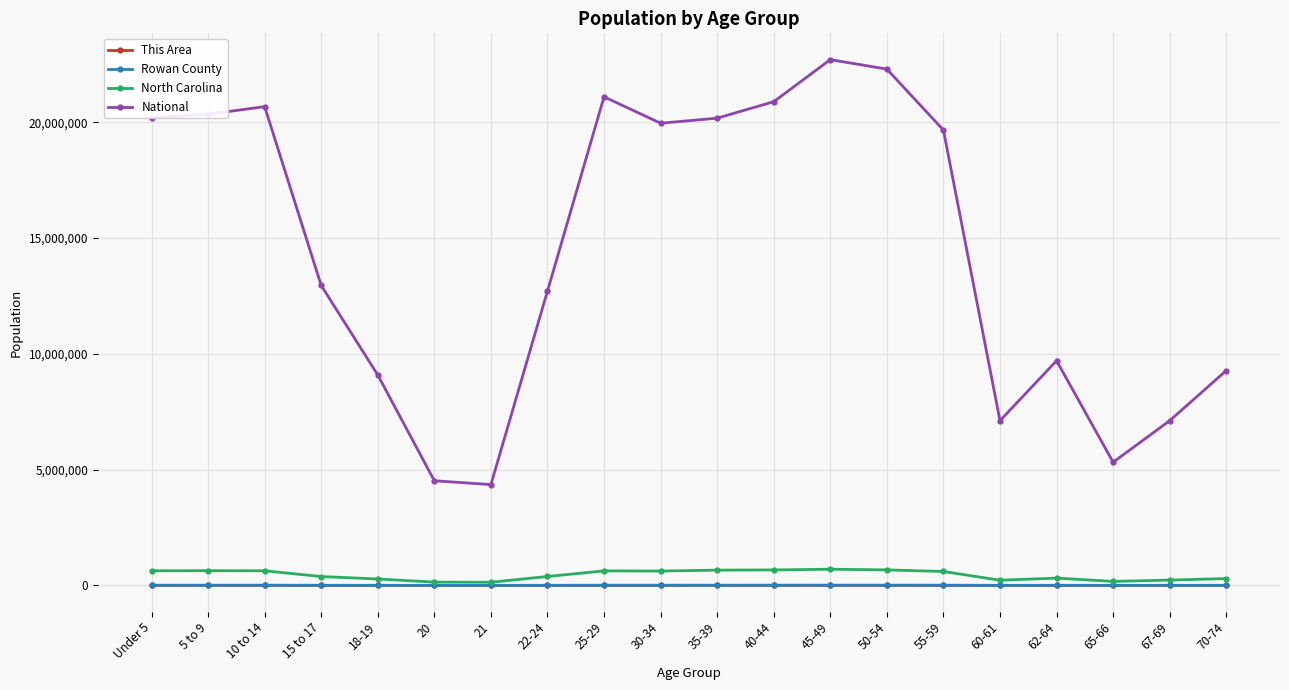

True or false: This Area and National cross at least once.

False